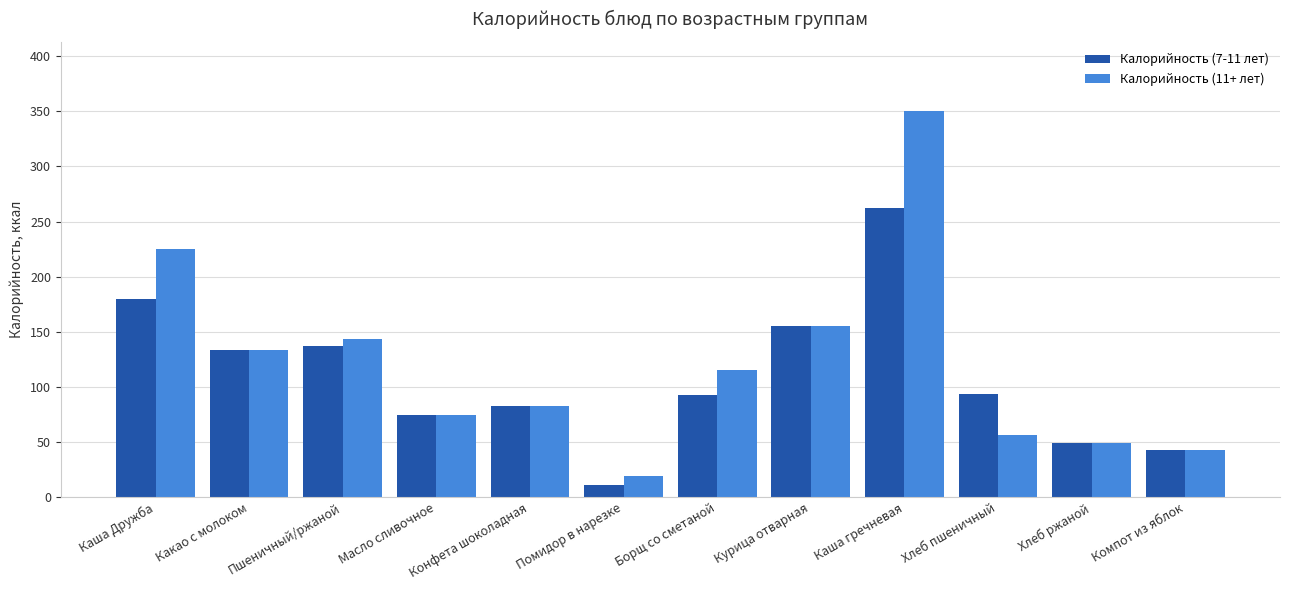

What are all the series names shown in the legend?

Калорийность (7-11 лет), Калорийность (11+ лет)